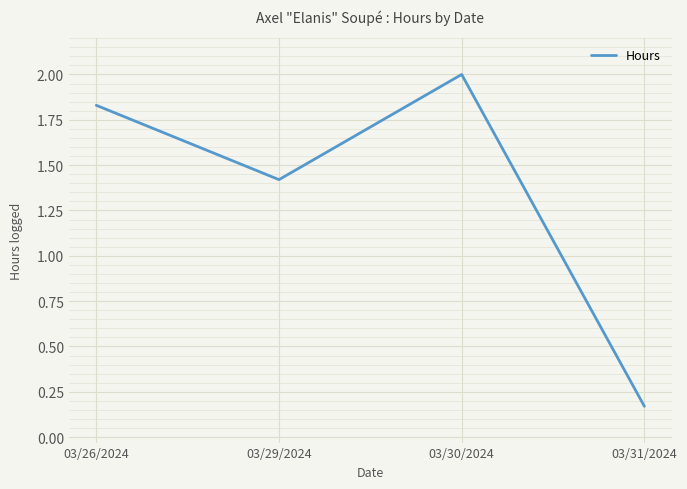

How many interior local peaks (higher than both neighbors) does the data have?

1